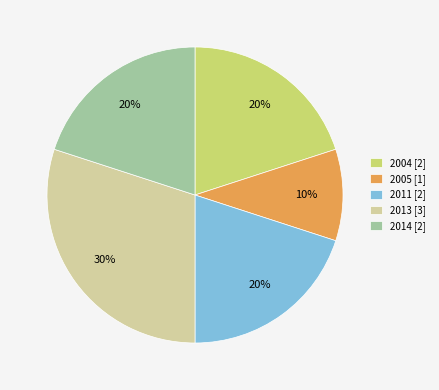

True or false: 2005 [1] accounts for 5% of the total.

False